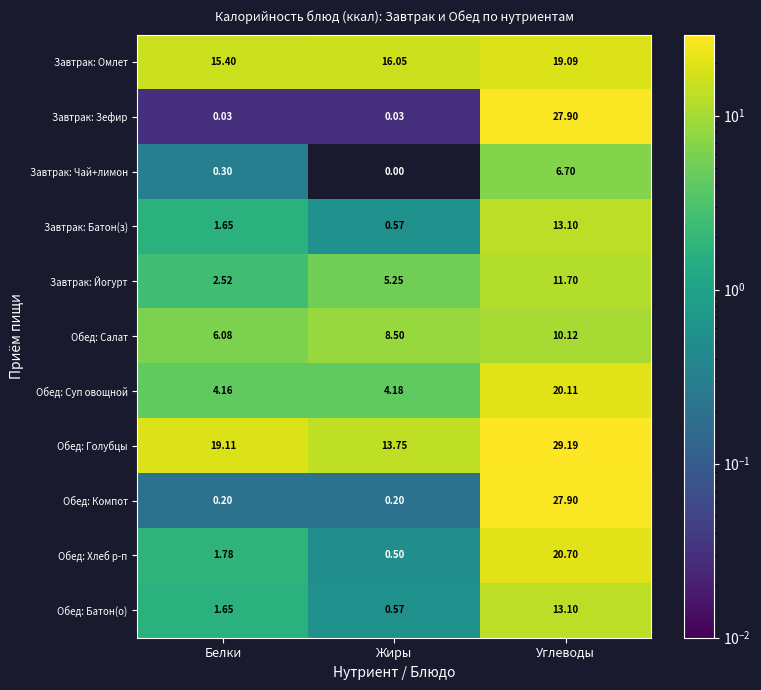

At which label does Обед: Салат first exceed 8?

Жиры